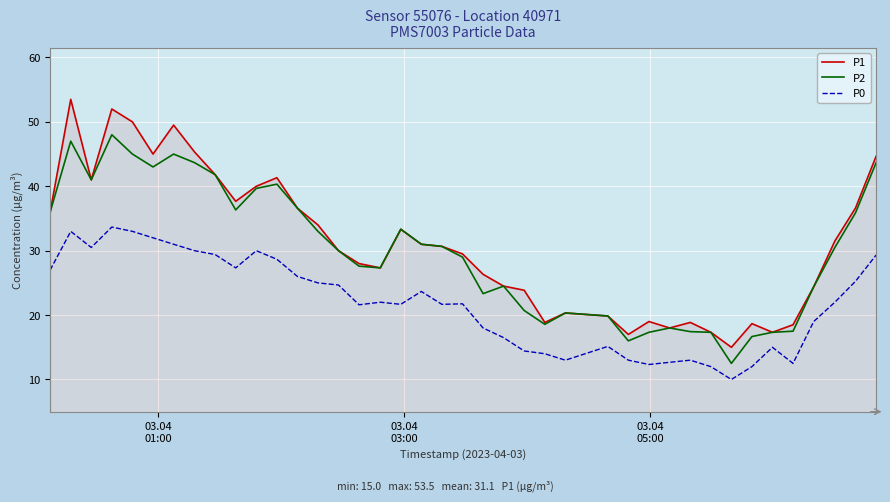

Which series has the widest spread of values?

P1